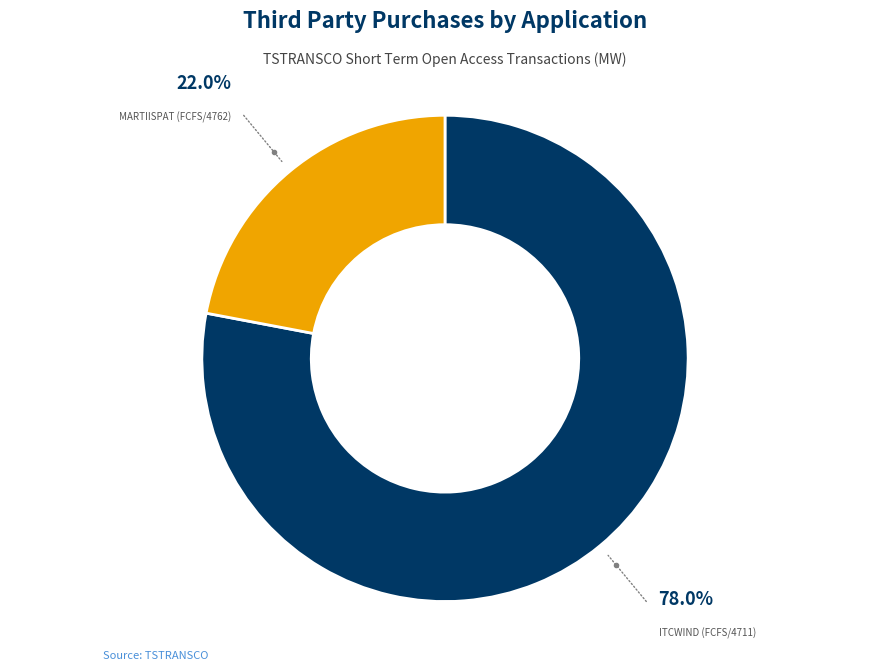

What percentage is the ITCWIND (FCFS/4711) slice, to the nearest percent?

78%